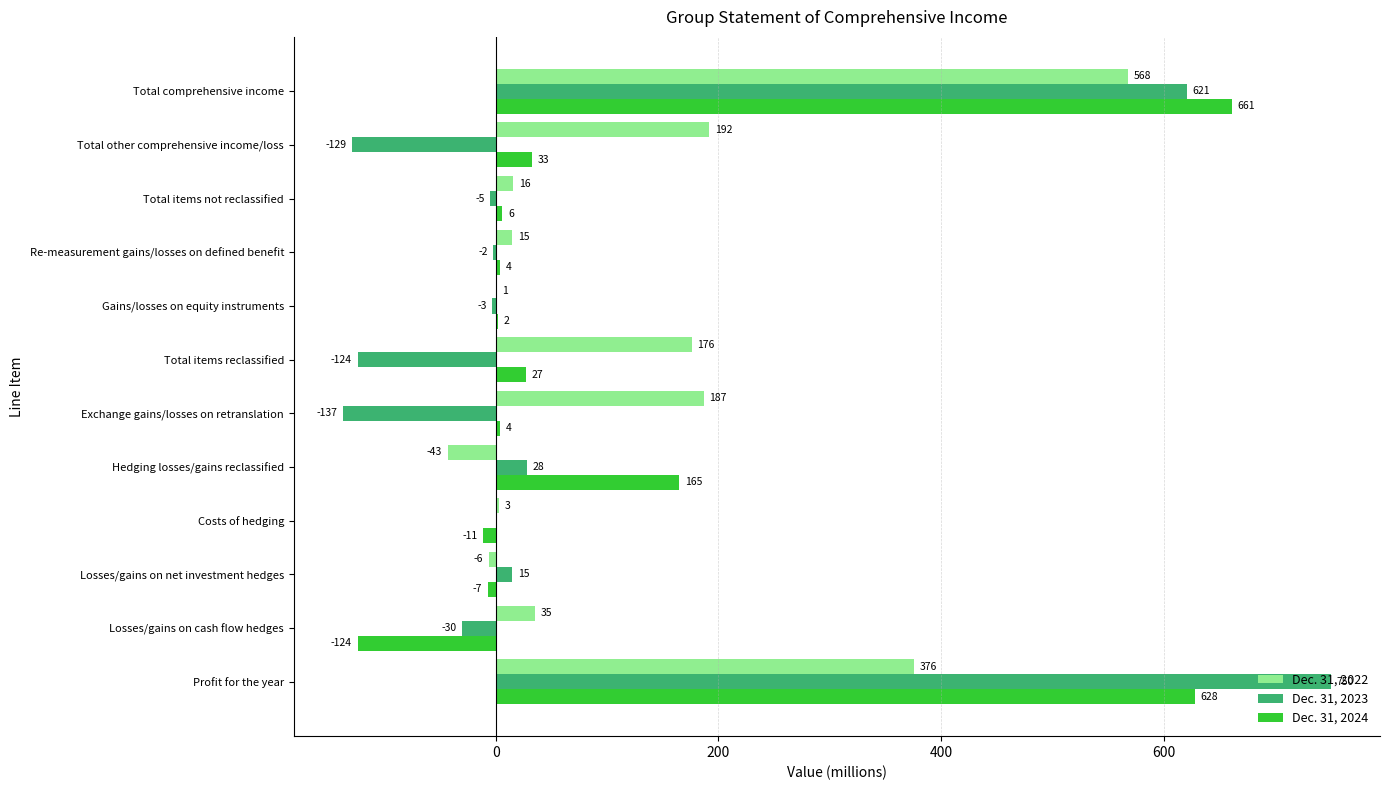

What is the highest value of the Dec. 31, 2023 series?

750